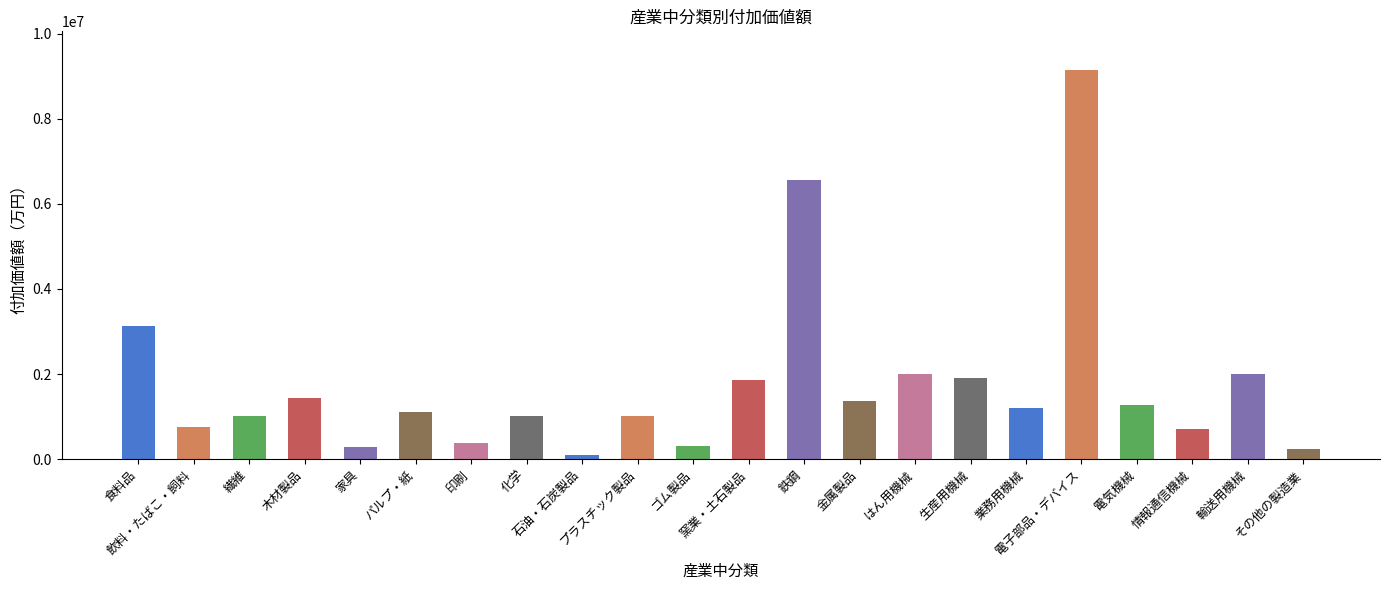

What is the sum of the values at 生産用機械 and 情報通信機械?

2609413